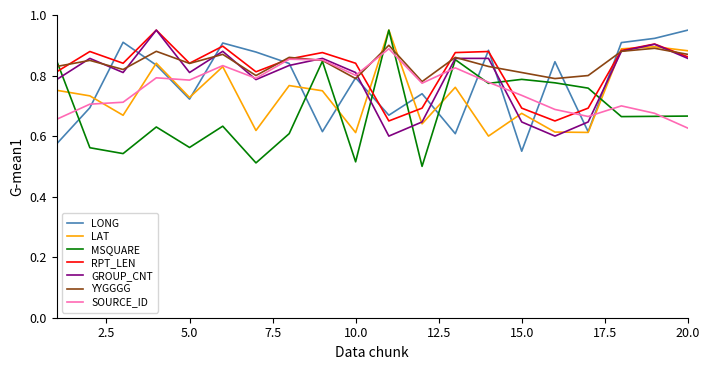

Does the chart have visible grid lines?

No